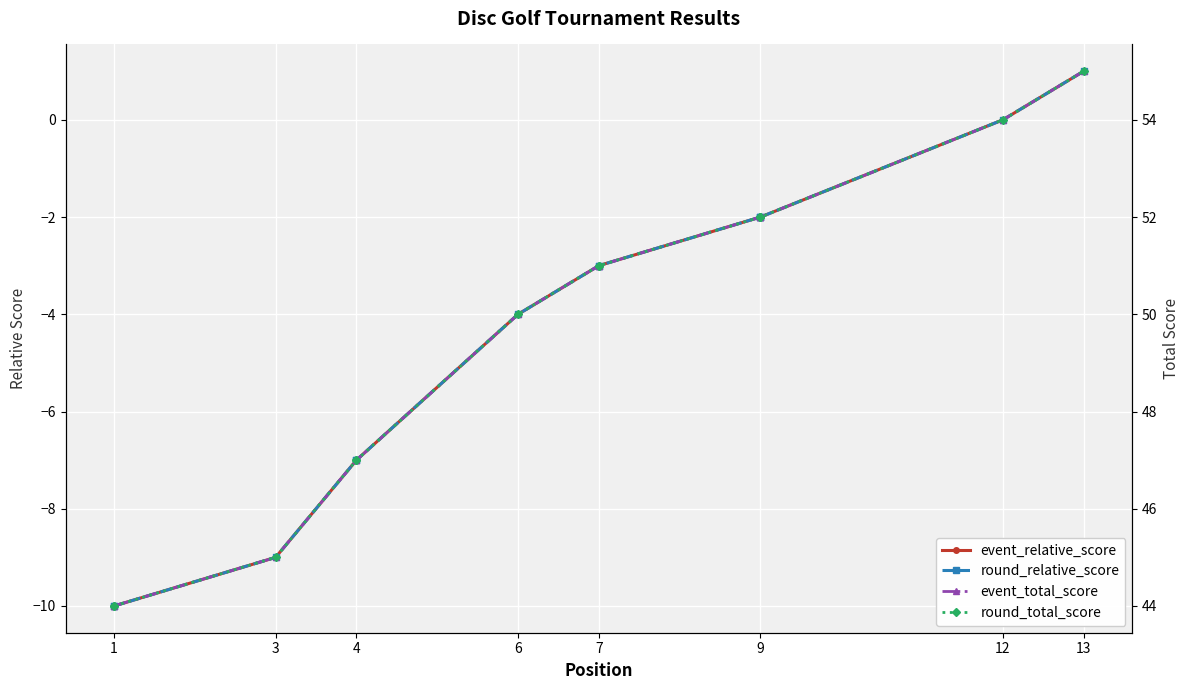

What is the minimum value for event_relative_score?

-10